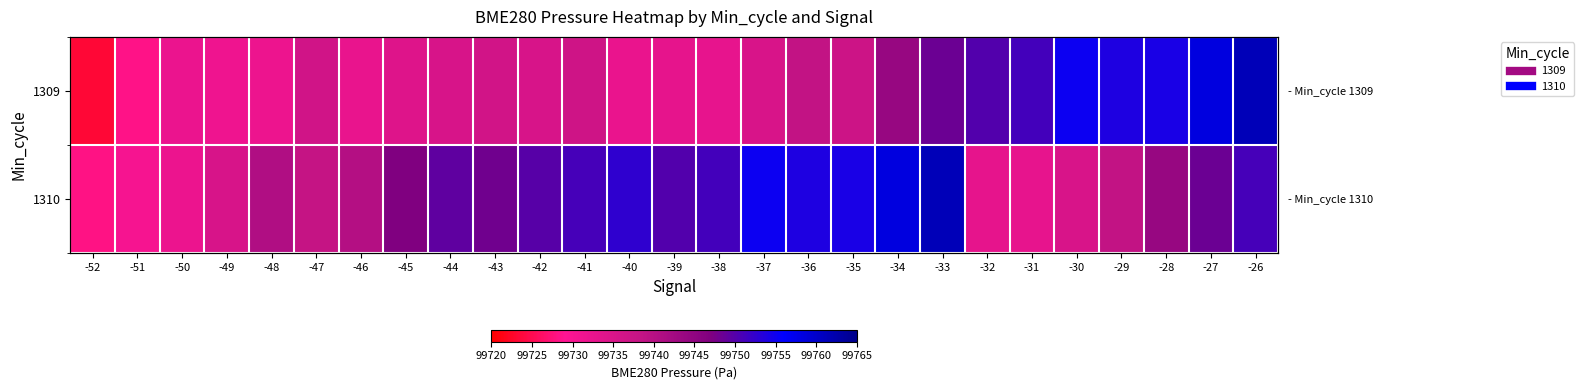

What is the smallest value displayed?

99723.4